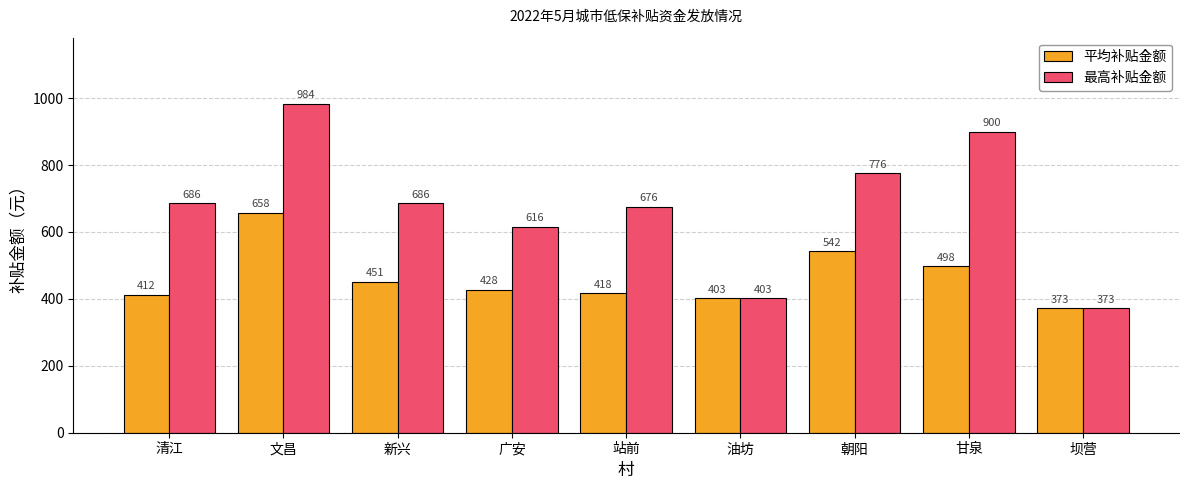

Which category has the highest value across all series?

文昌